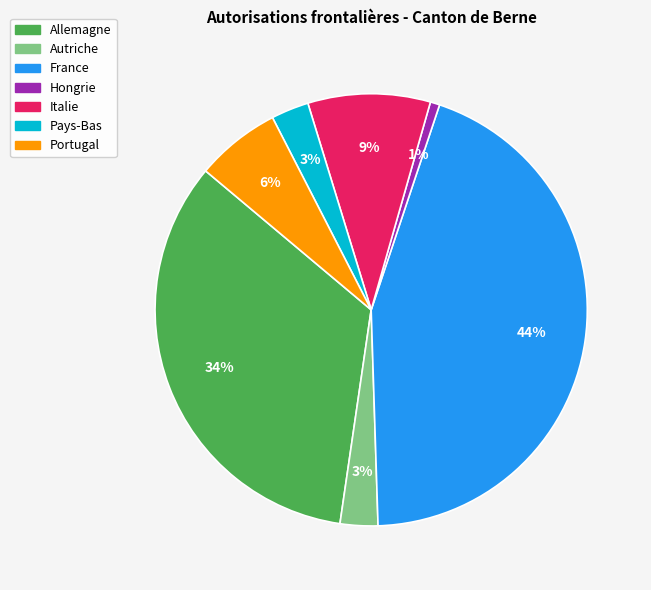

Is it true that Italie is 9% of the pie?

True